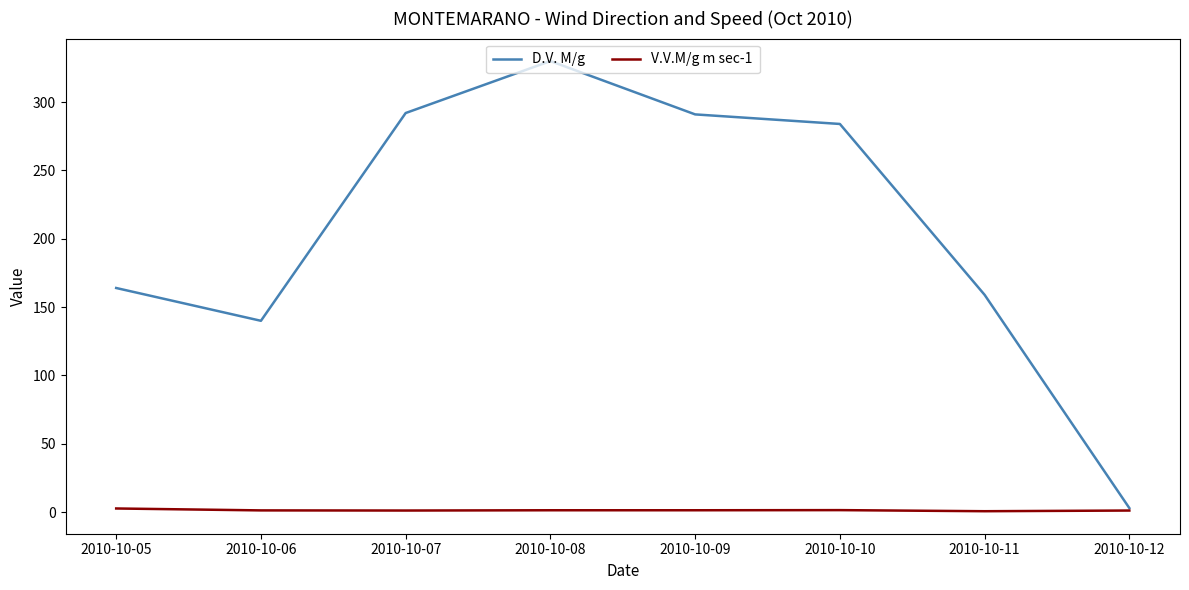

Between 2010-10-07 and 2010-10-10, which series saw the biggest shift?

D.V. M/g